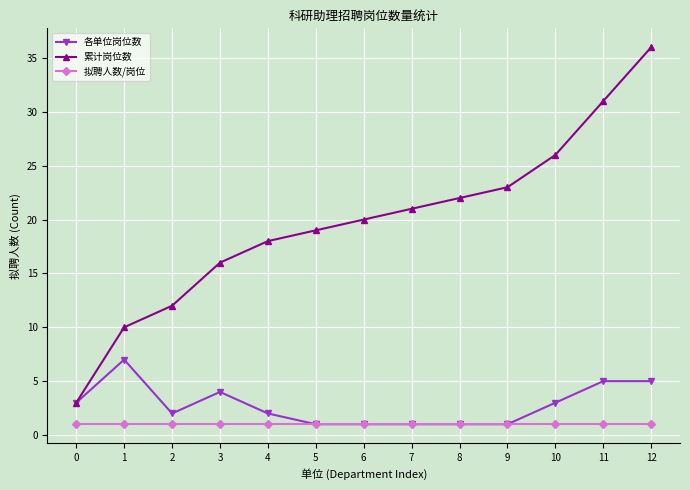

True or false: 累计岗位数 has more than 2 interior local peaks.

False